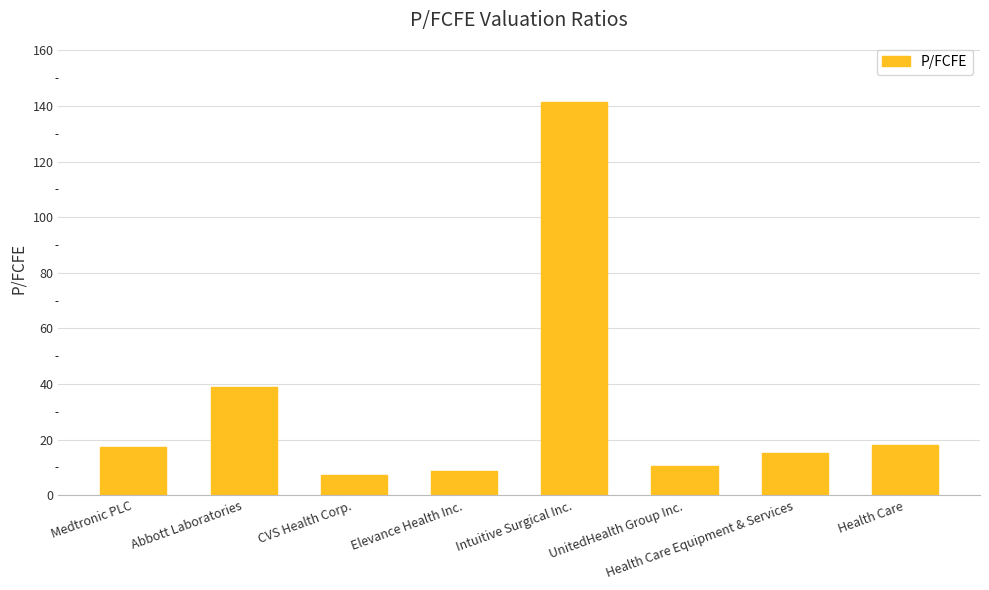

What is the minimum value shown in the chart?

7.2